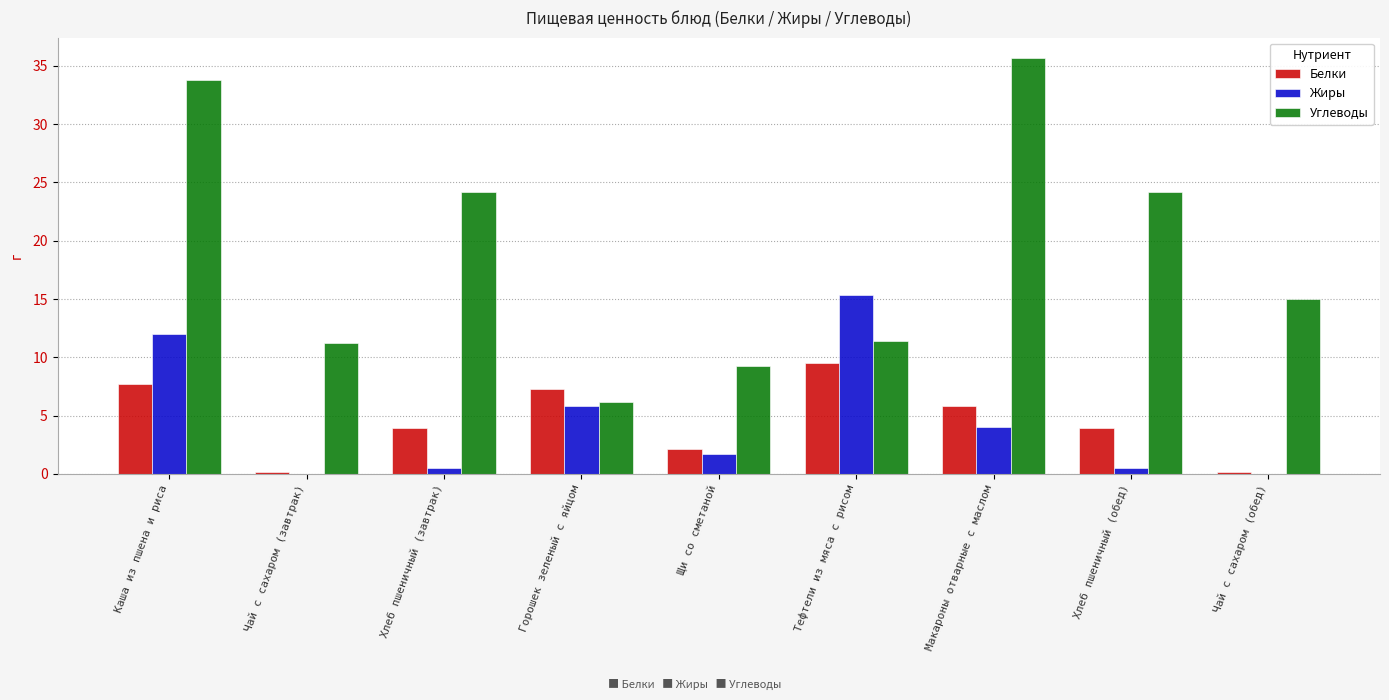

How many groups of bars are there?

9